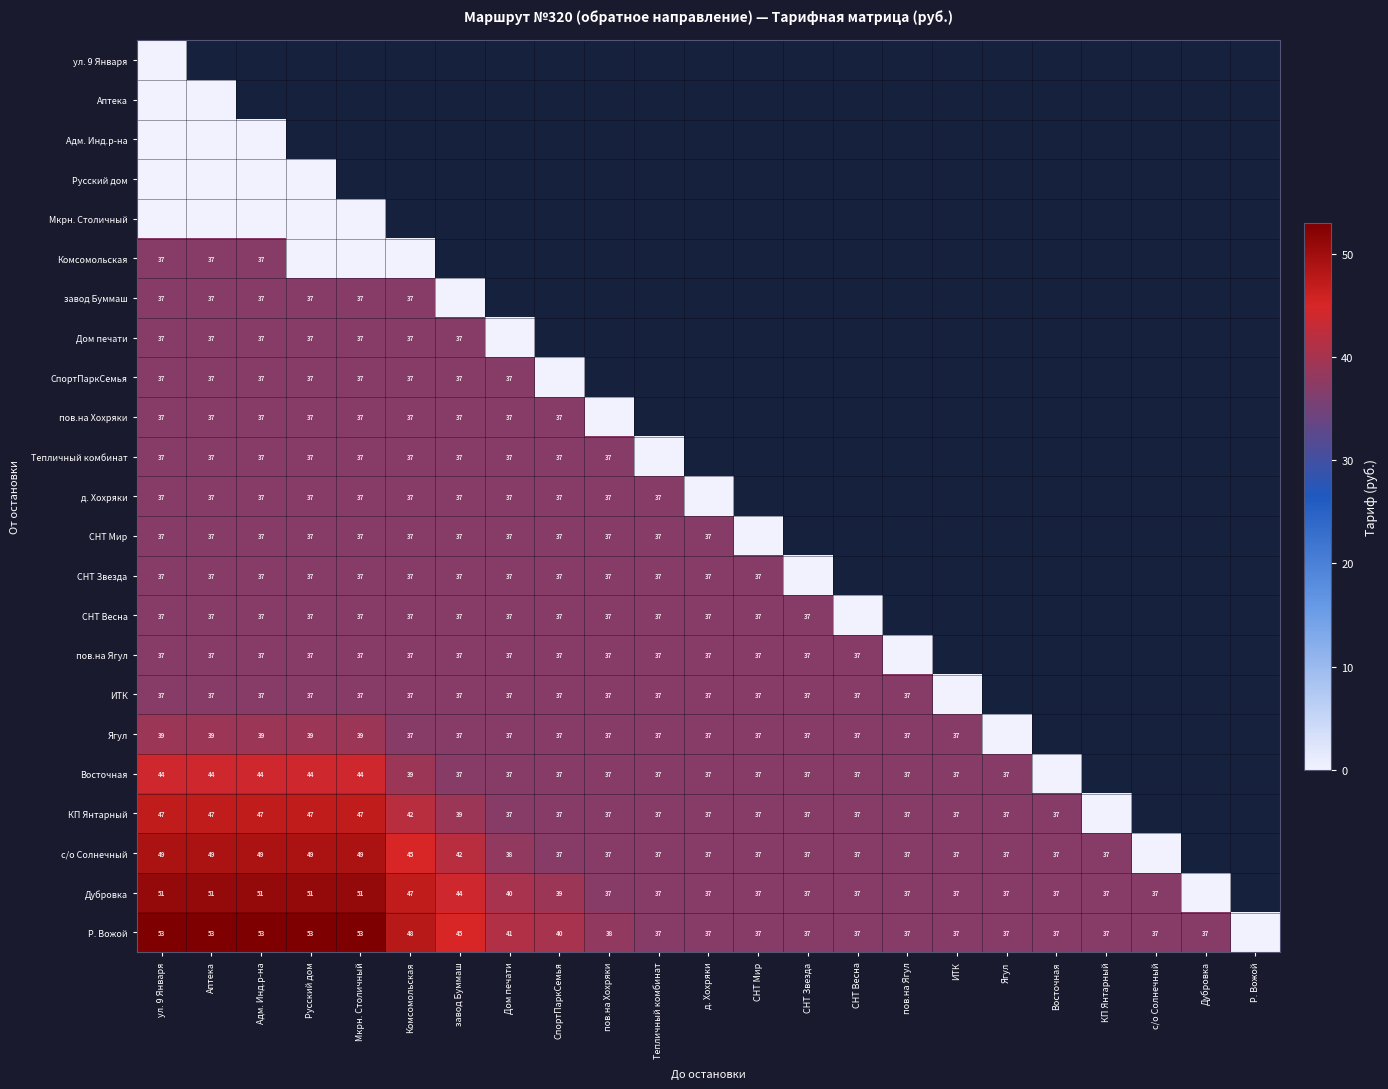

True or false: СНТ Мир has a value of 37 at ул. 9 Января.

True